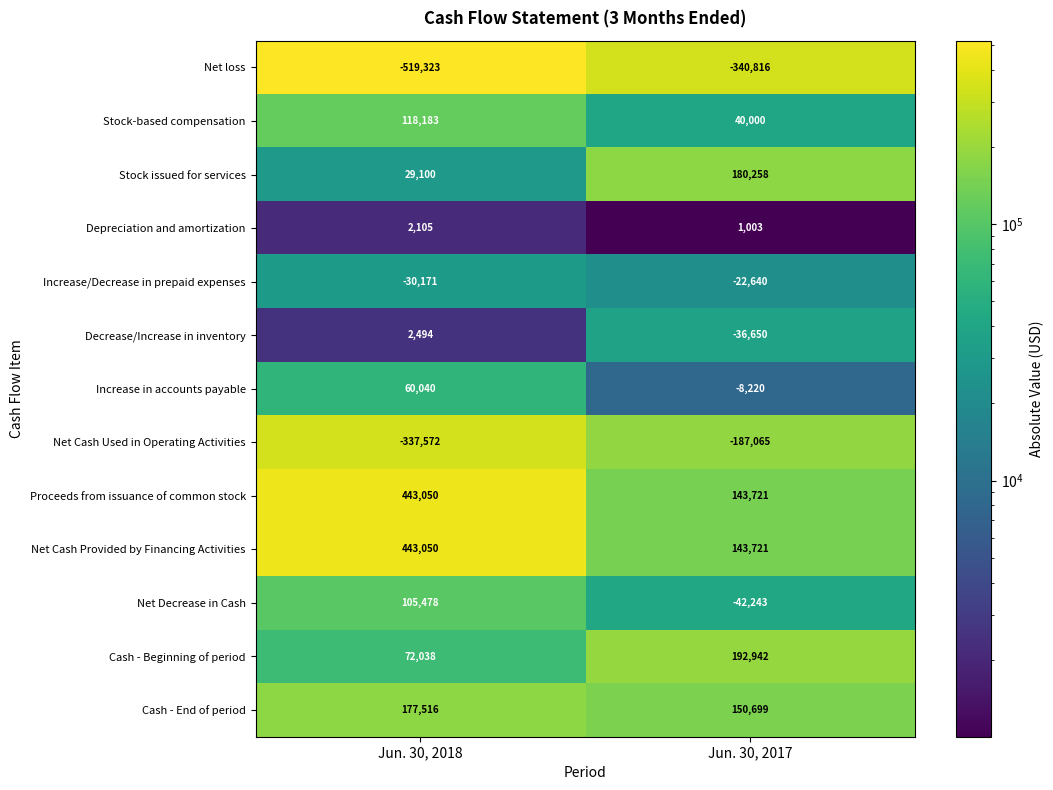

Count the number of data series in this chart.

13